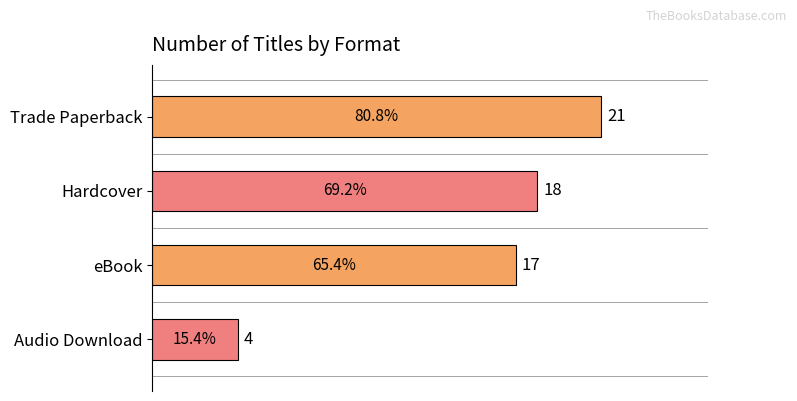

How many distinct data groups are displayed?

1